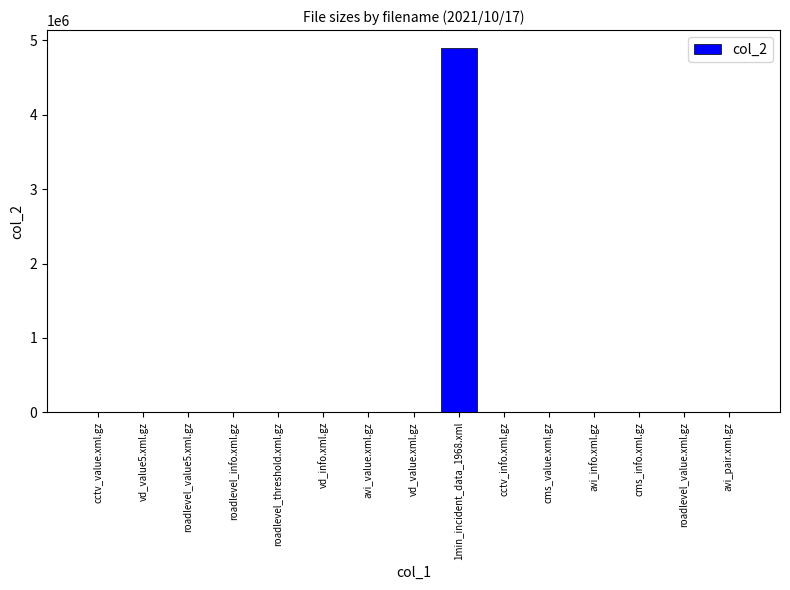

What value does the data have at cms_info.xml.gz, to the nearest 100?

5600